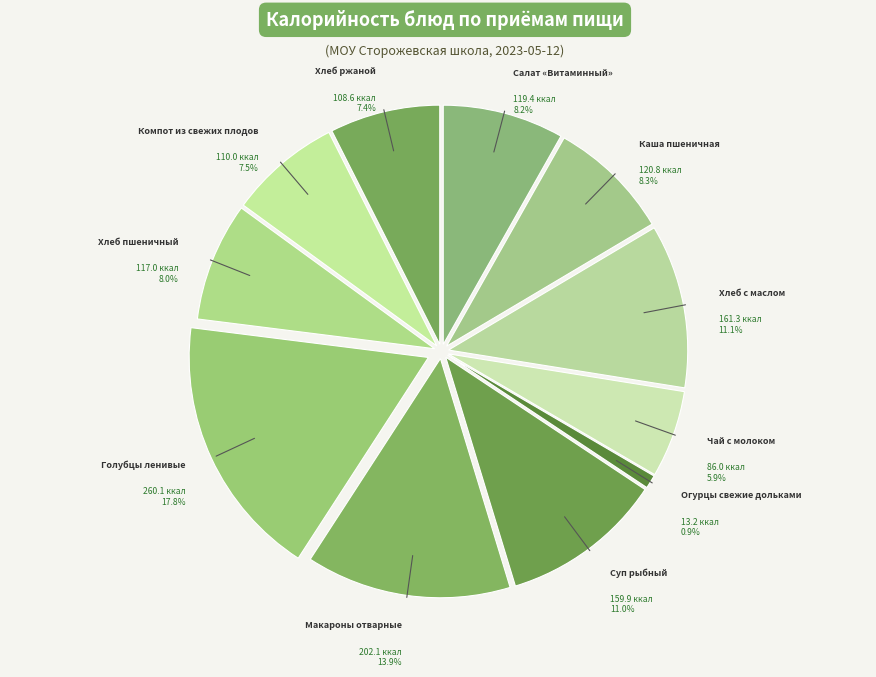

Does any single category account for the majority?

No